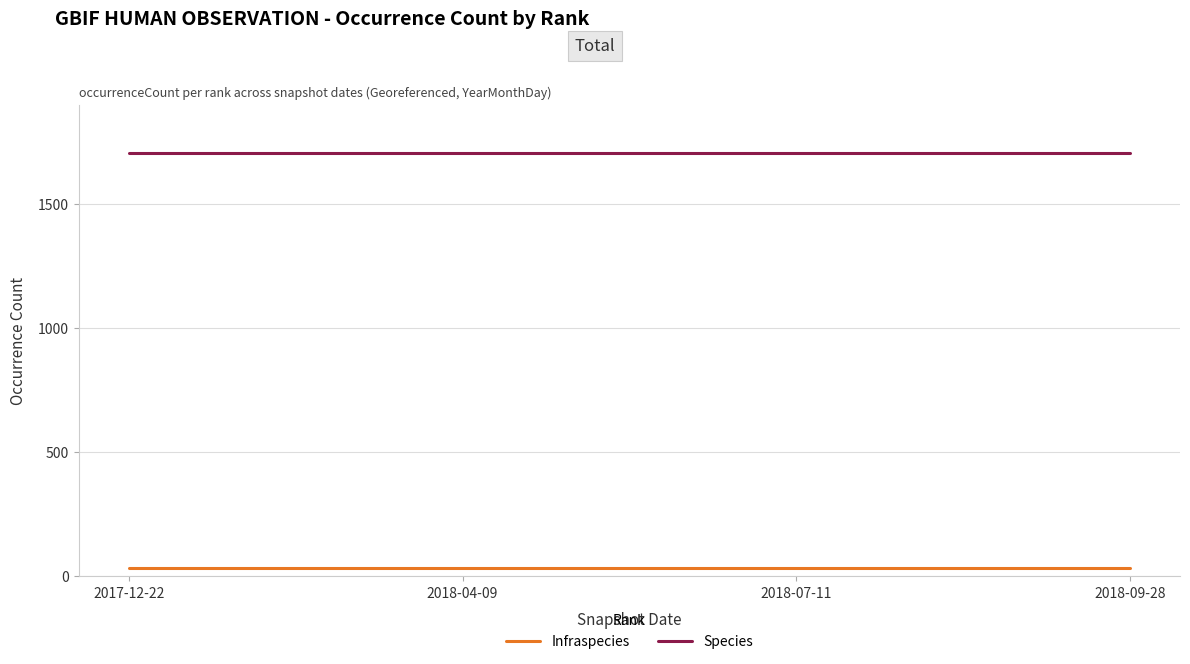

What are all the series names shown in the legend?

Infraspecies, Species